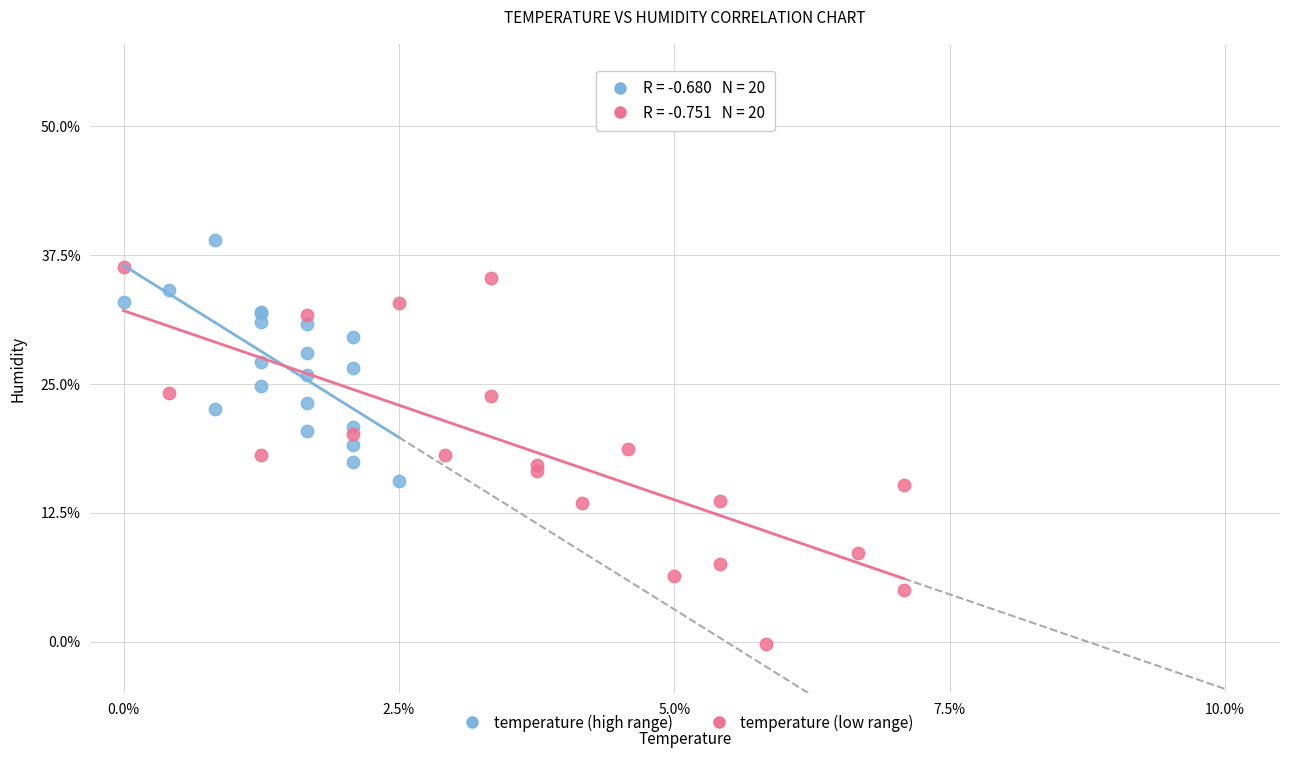

Which series has the largest Y range (max minus min)?

temperature (low range)